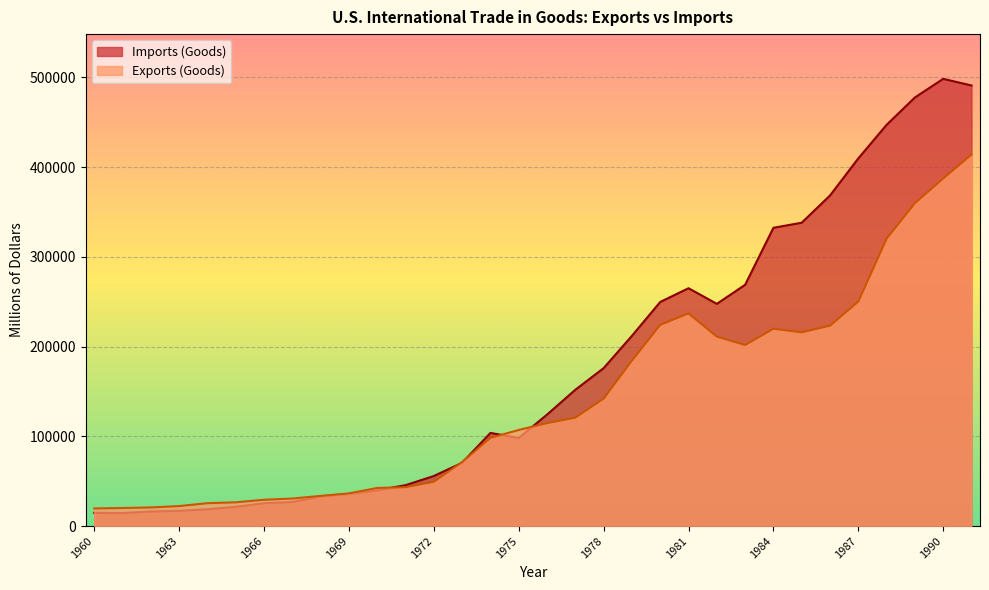

At how many categories does at least one series exceed 22842?

28